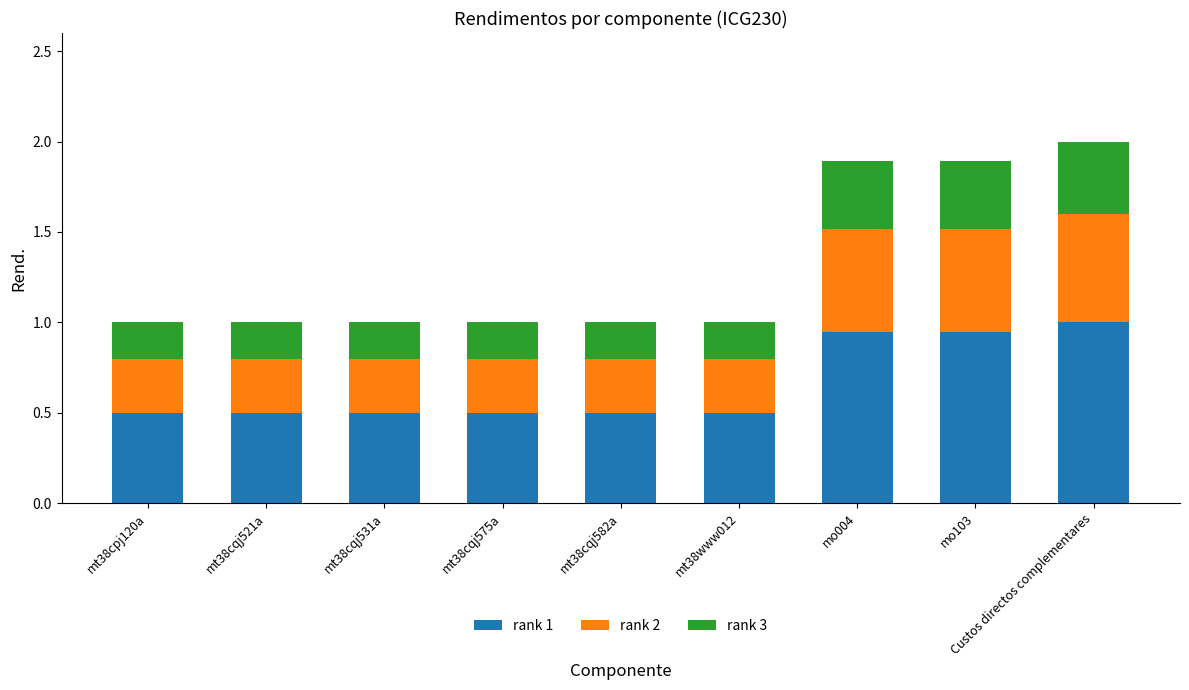

True or false: rank 1 has a value of 0.2 at mt38cqj521a.

False